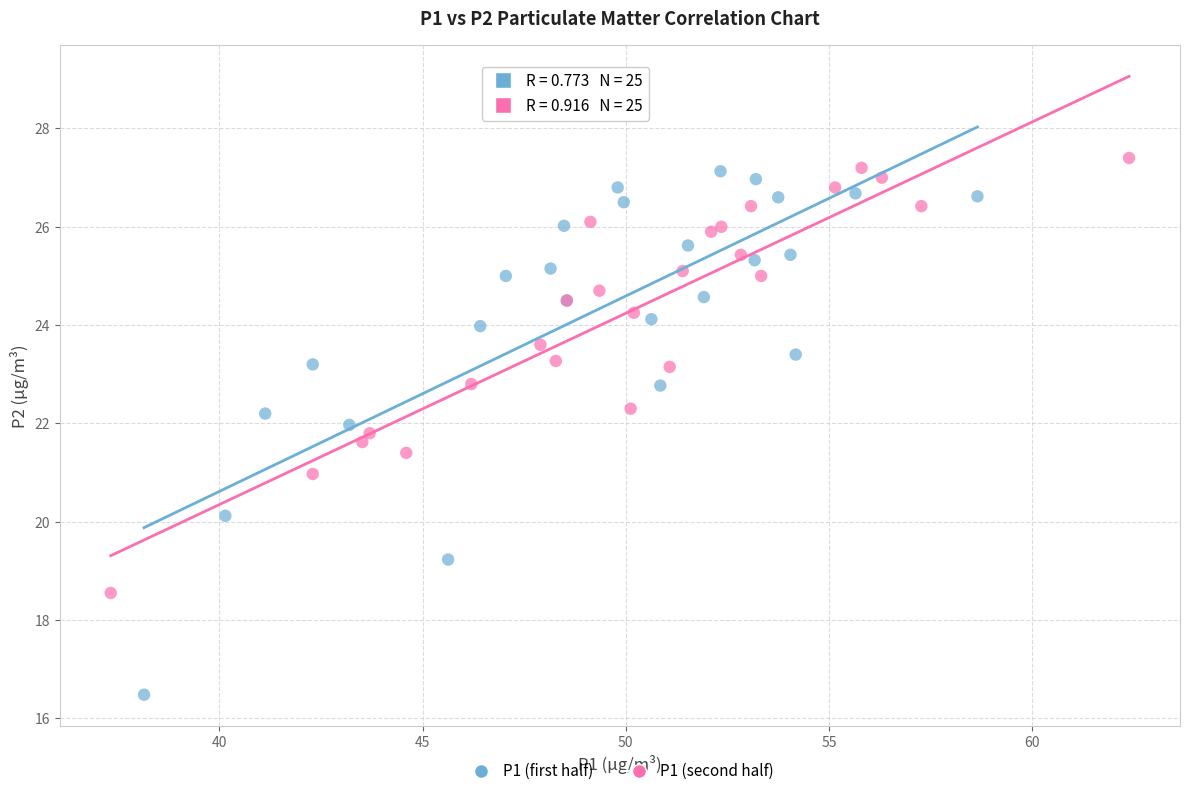

What are all the series names shown in the legend?

P1 (first half), P1 (second half)